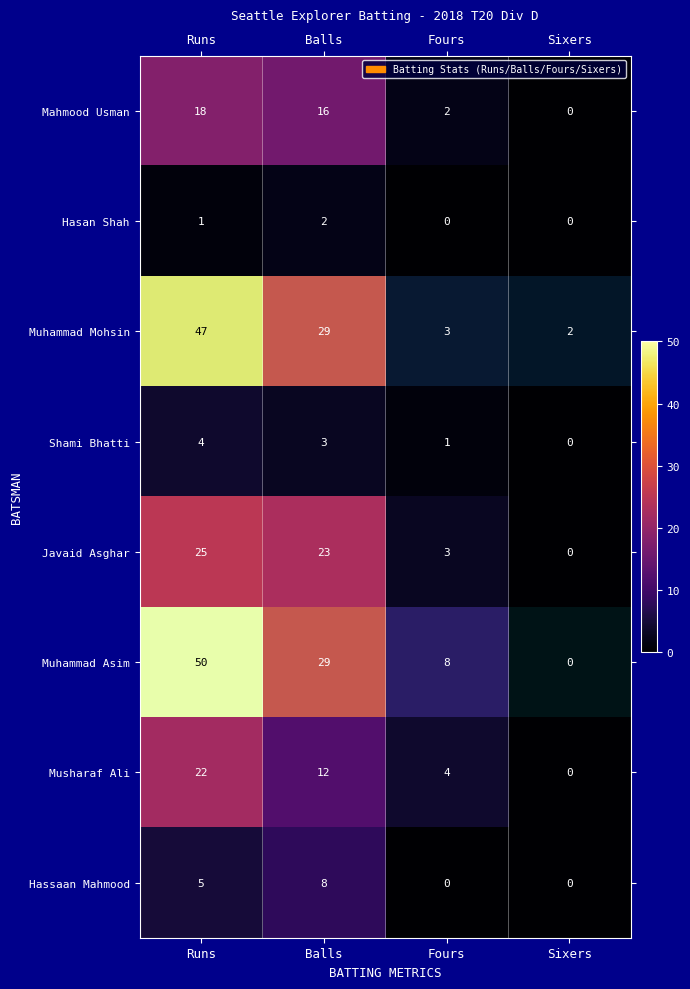

Rank the categories by Shami Bhatti value from lowest to highest.

Sixers, Fours, Balls, Runs